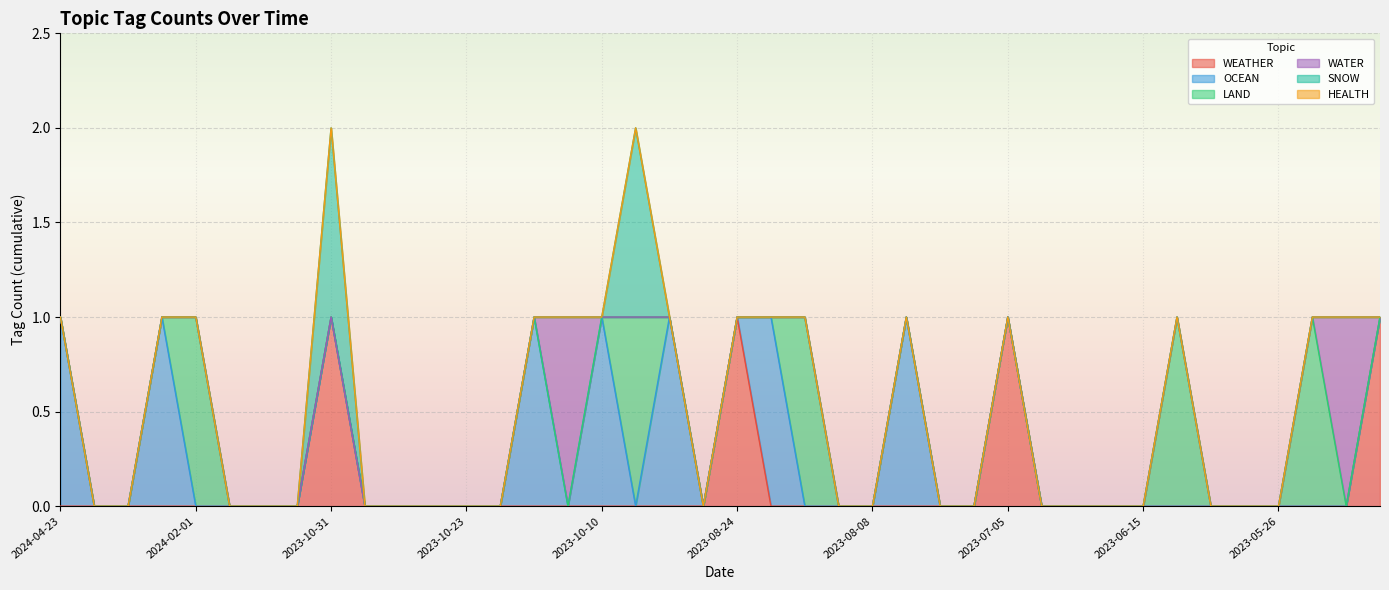

Rank the series by their maximum value, from lowest to highest.

HEALTH, WEATHER, OCEAN, LAND, WATER, SNOW